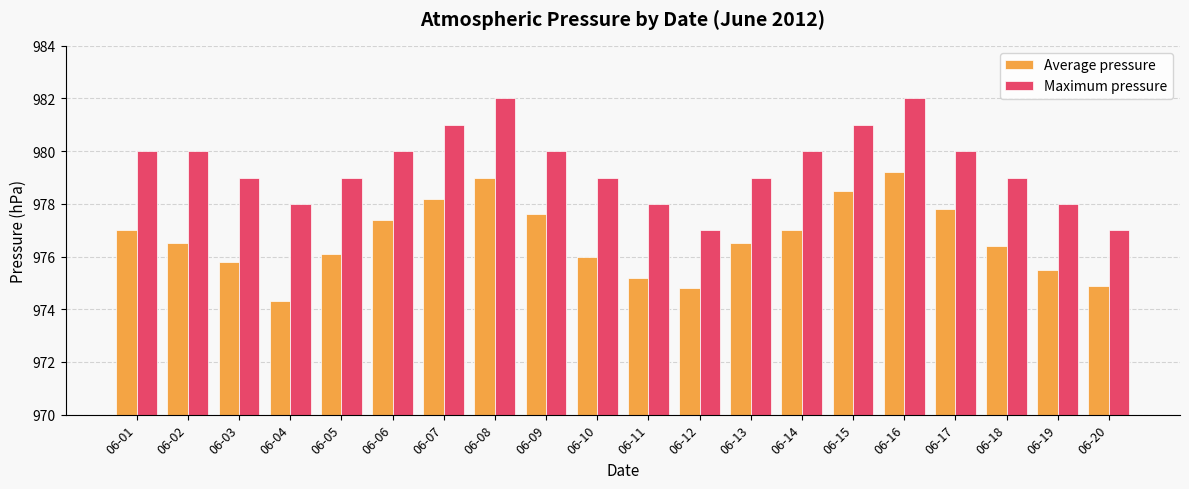

What is the difference between the highest and lowest values at 06-17?

2.2